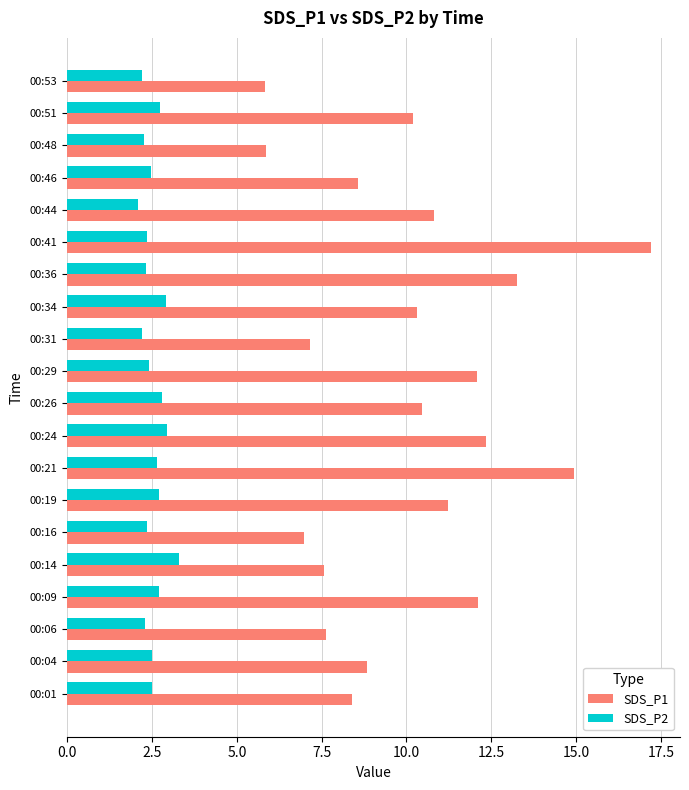

What is the minimum value for SDS_P1?

5.8